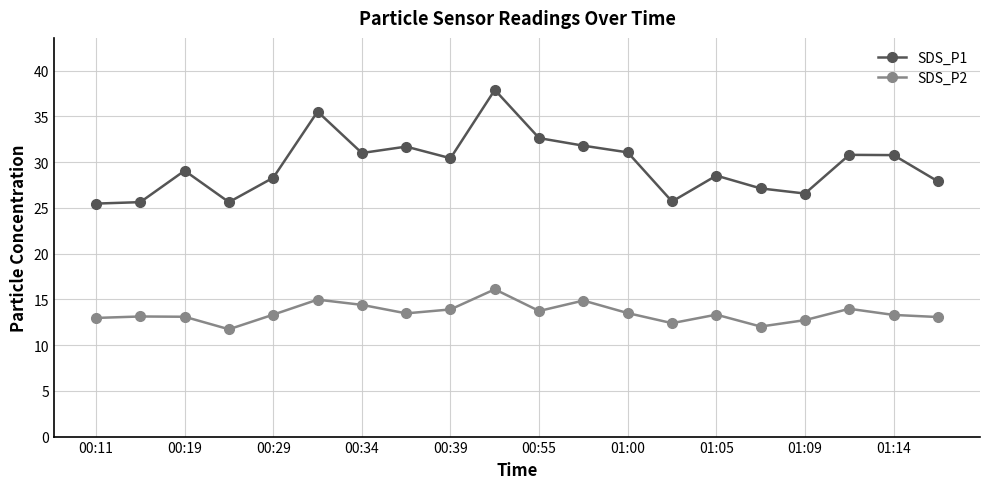

What is the highest value of the SDS_P2 series?

16.1